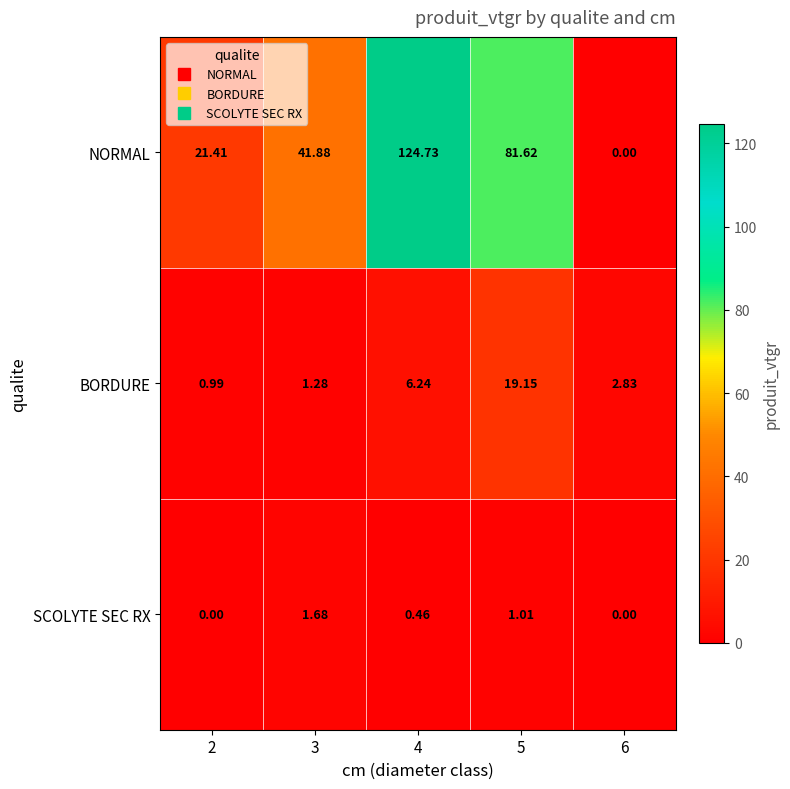

List the series in order of their peak value, highest first.

NORMAL, BORDURE, SCOLYTE SEC RX